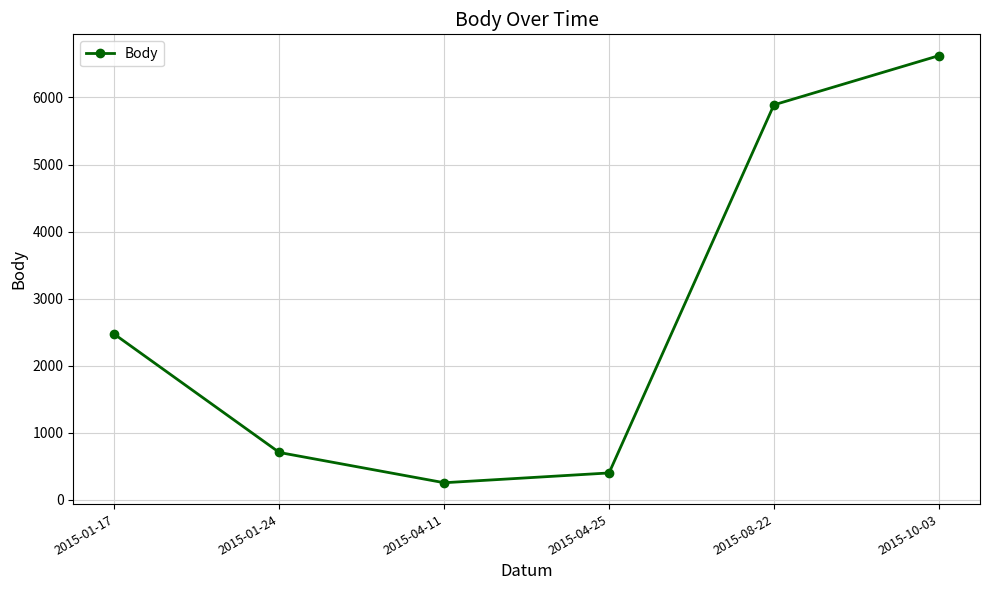

How many interior local valleys (lower than both neighbors) does the data have?

1